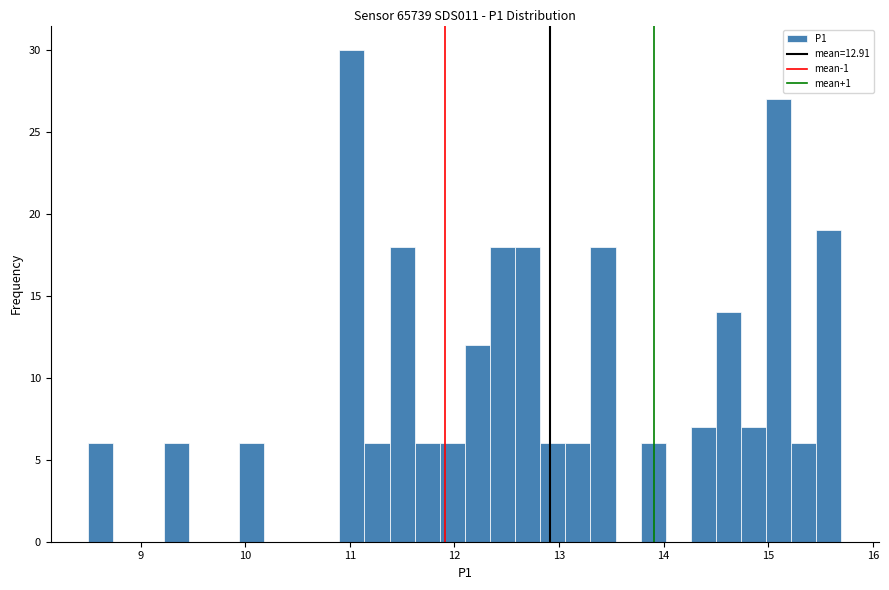

Read against the x-axis, roughly where is the centre of the tallest bar?

11.0